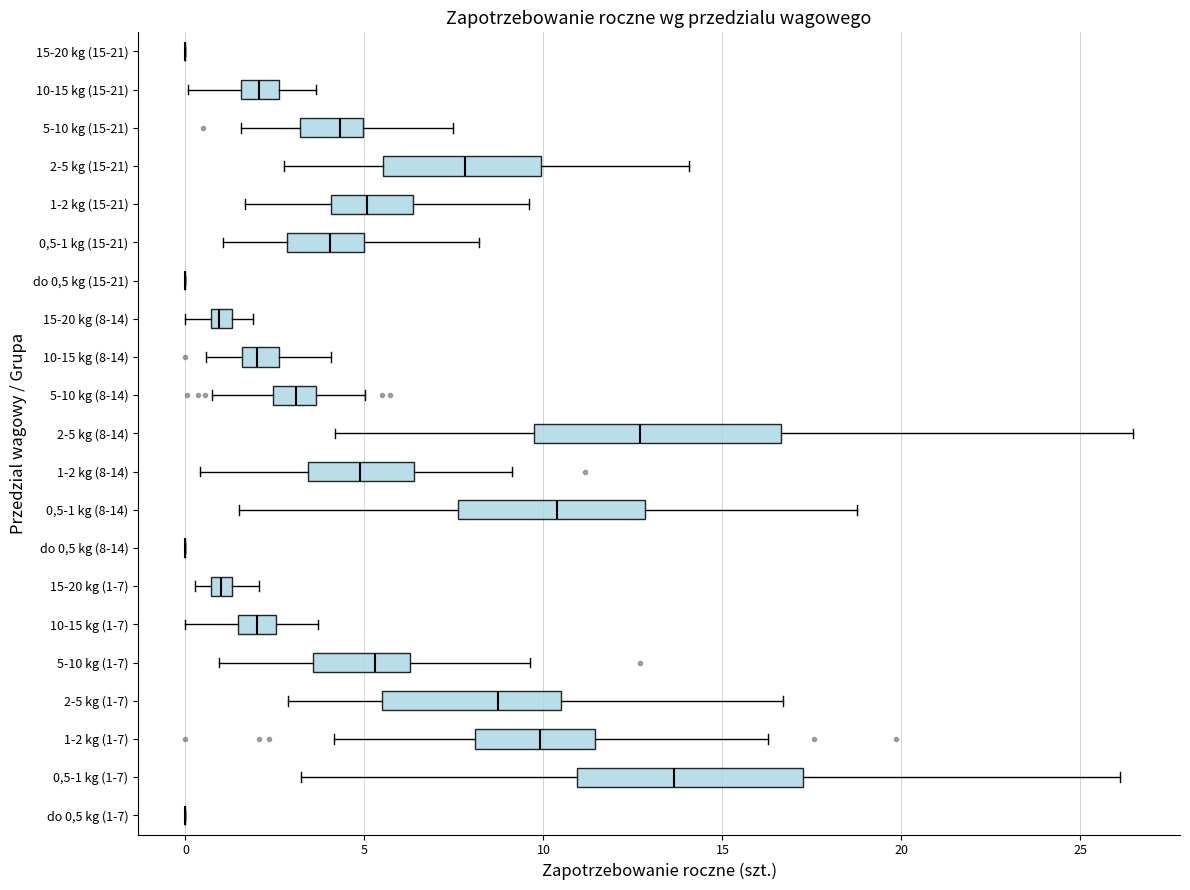

Where does the median line of the box for 15-20 kg (1-7) sit on the x-axis? The values are not printed on the chart, so give them approximately, as read against the axis.

1.0